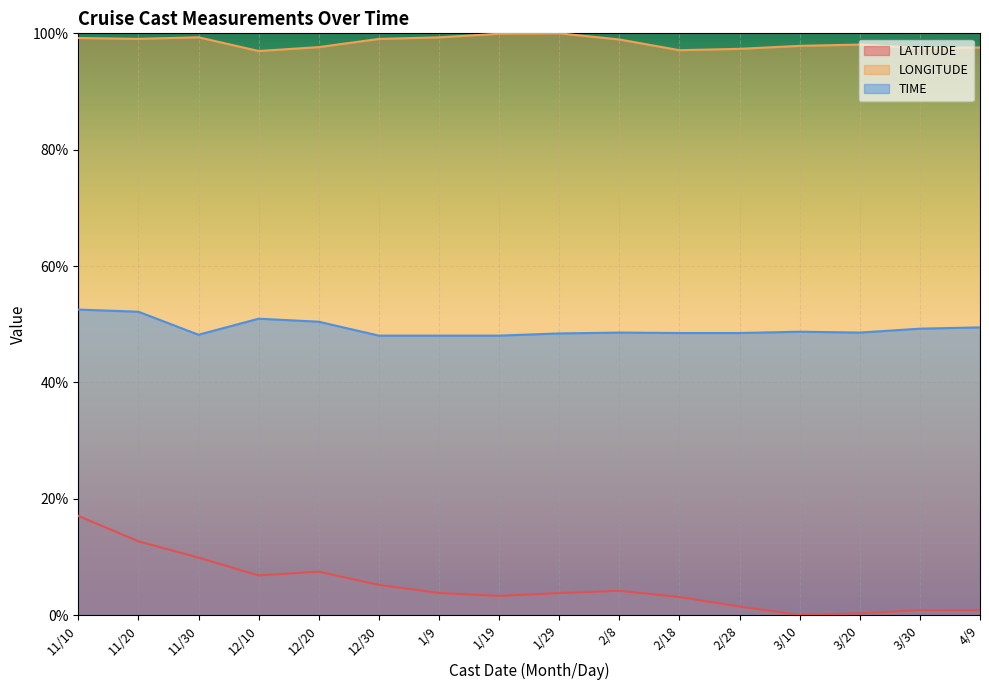

Is it true that LATITUDE equals 13.0 at 12/20?

False